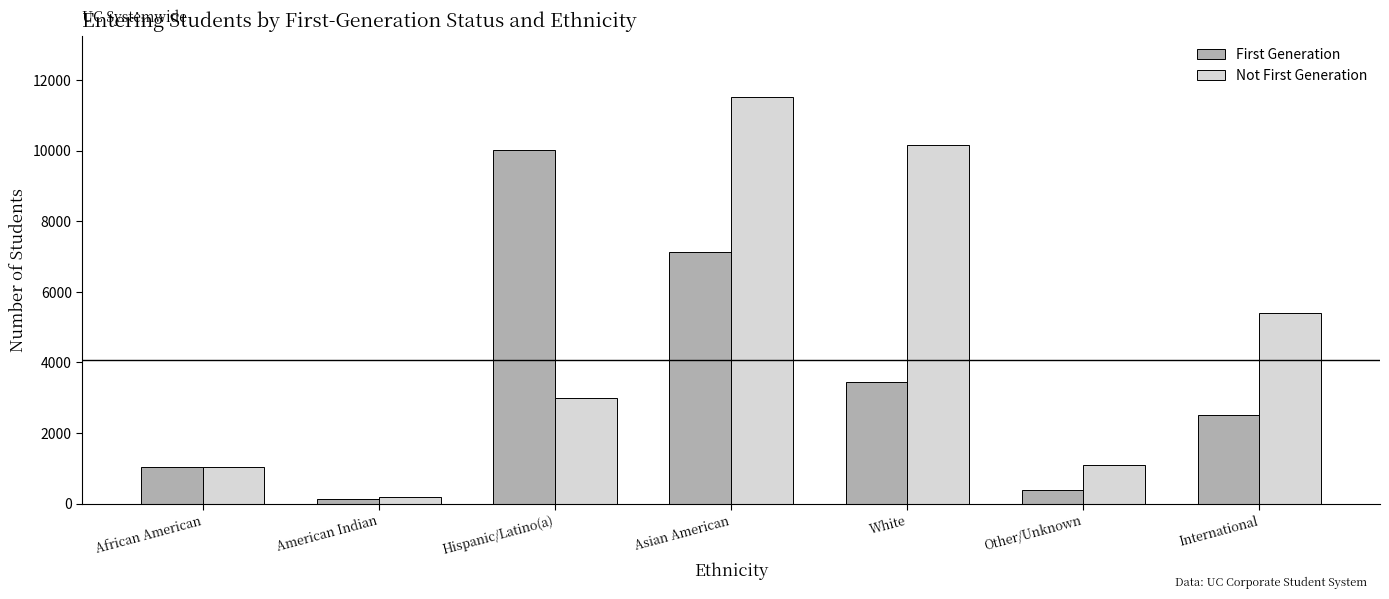

Reading left to right, what are all the values shown in this chart?

First Generation: 1047	140	10022	7143	3447	396	2507
Not First Generation: 1039	194	3002	11532	10153	1106	5405